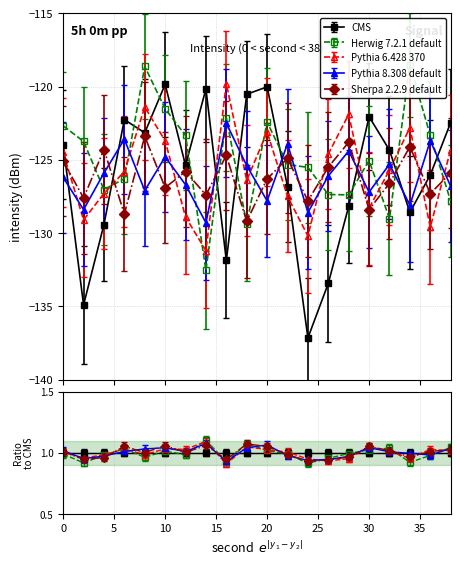

True or false: Sherpa 2.2.9 default has more than 2 points higher than both neighbors.

True